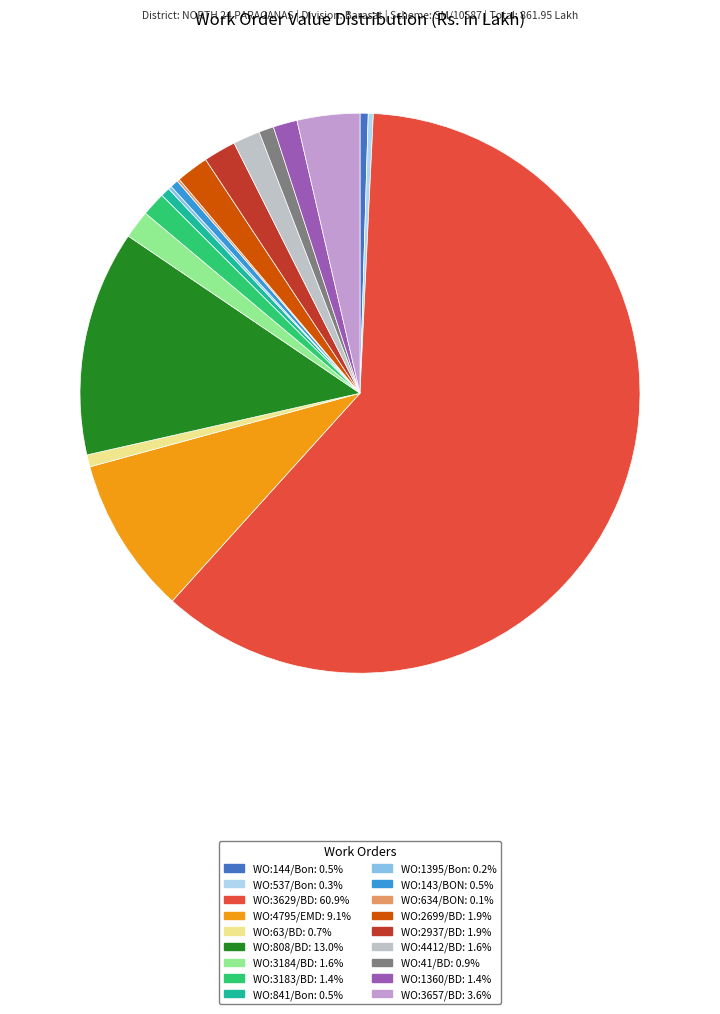

Does WO:3629/BD account for over 50% of the chart?

Yes